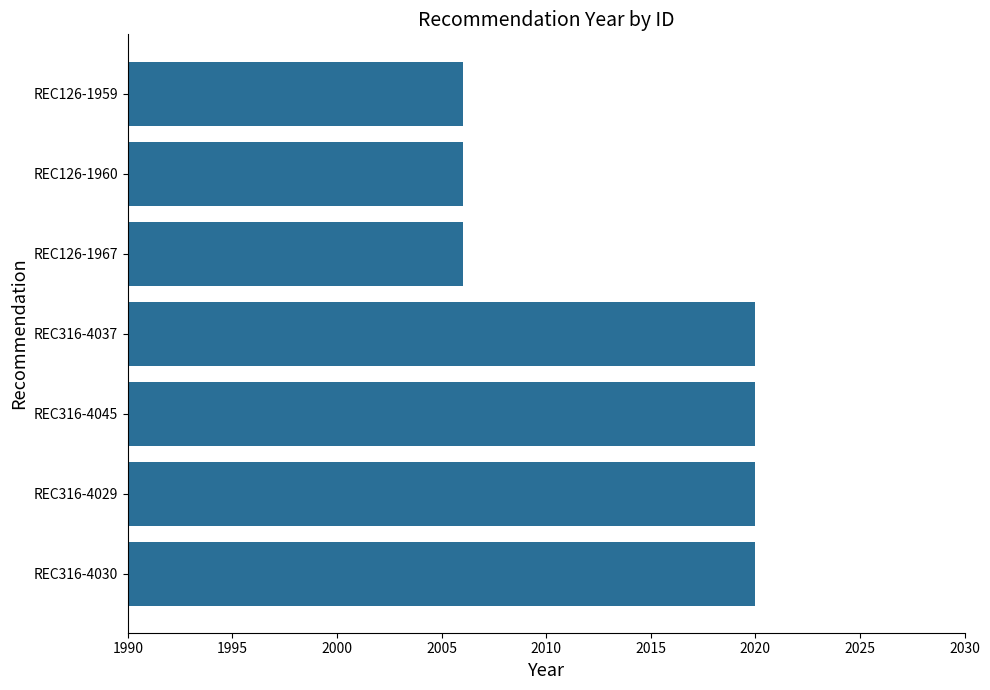

What is the sum of all values?

14098